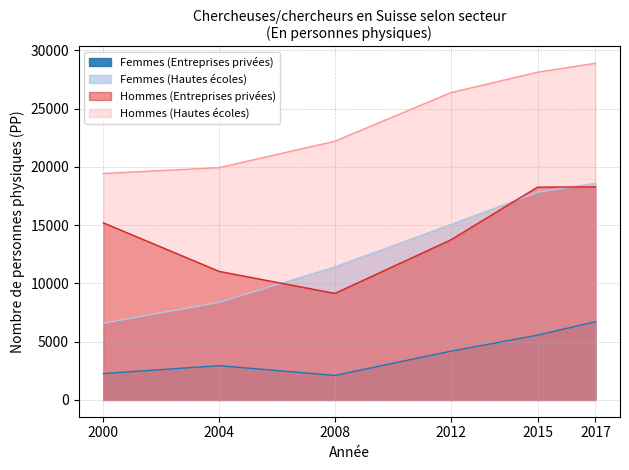

How many data points does each series have?

6